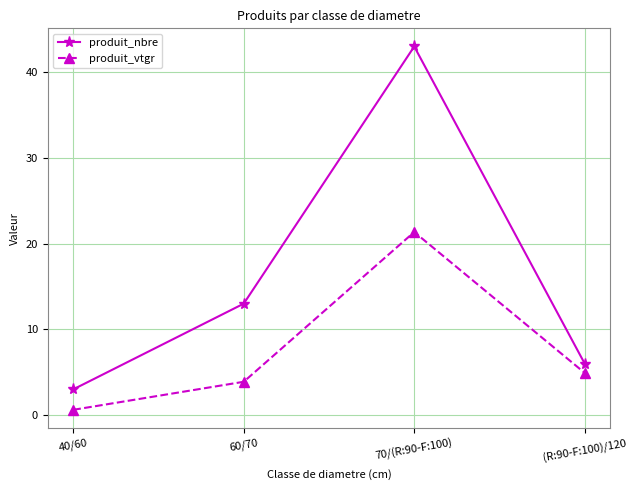

Reading left to right, extract all data points from this chart.

produit_nbre: 3.0	13.0	43.0	6.0
produit_vtgr: 0.6	3.9	21.4	4.9